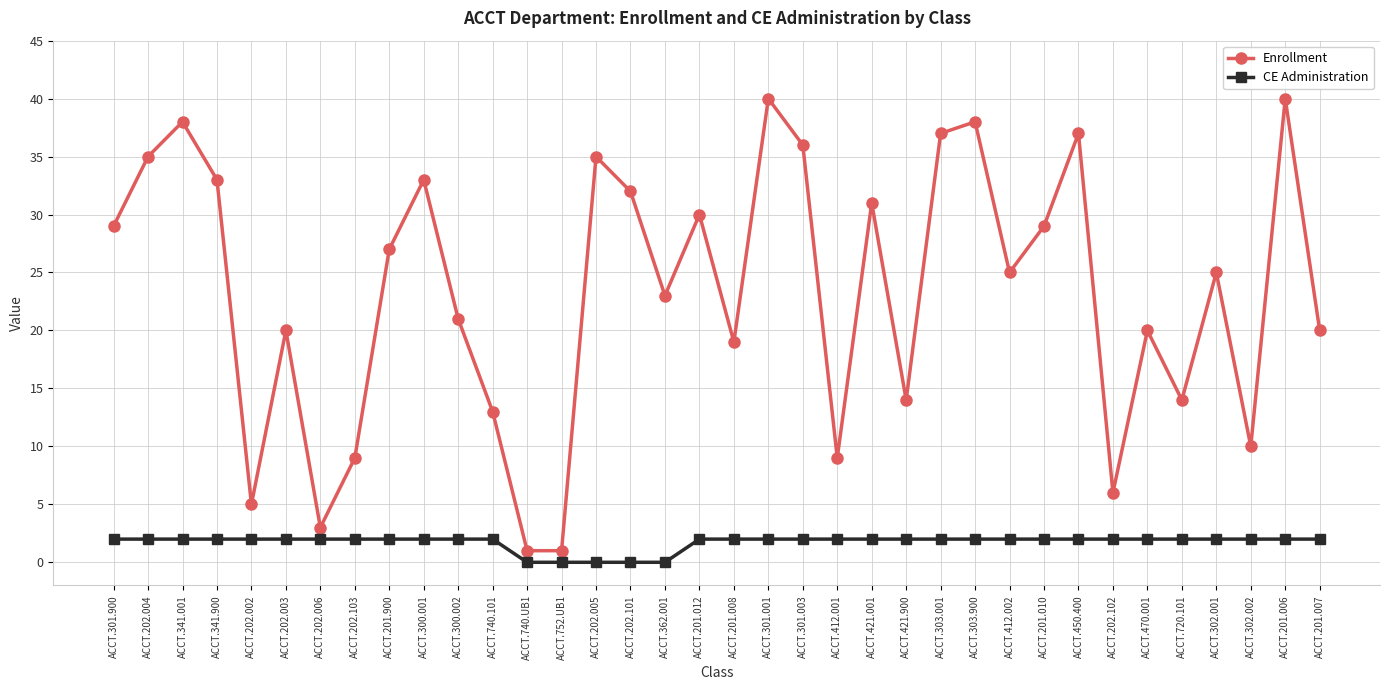

True or false: CE Administration and Enrollment cross at least once.

False